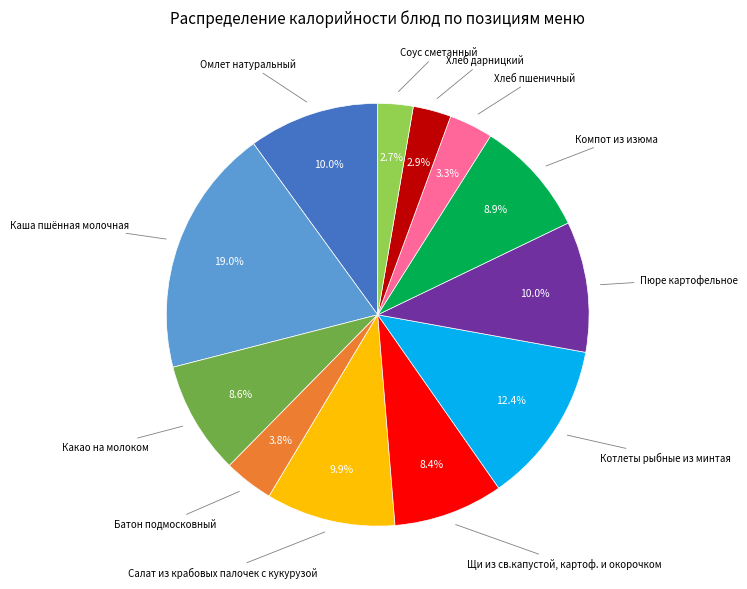

Is there any slice that represents more than half of the pie?

No